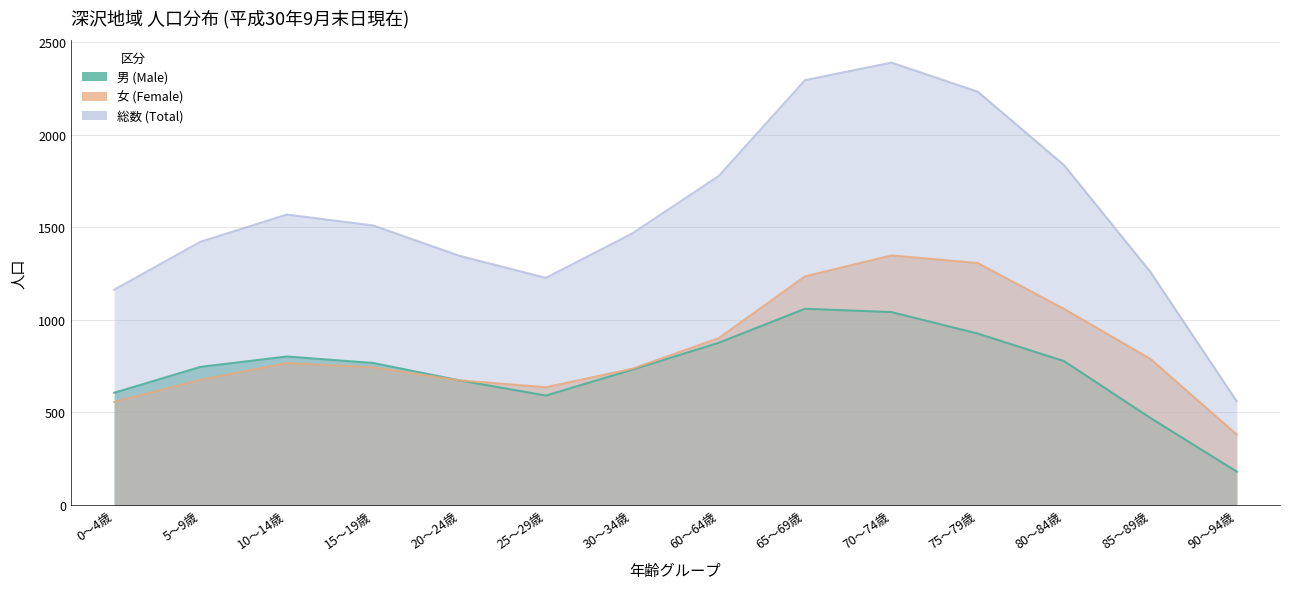

At how many categories does at least one series exceed 1366?

9